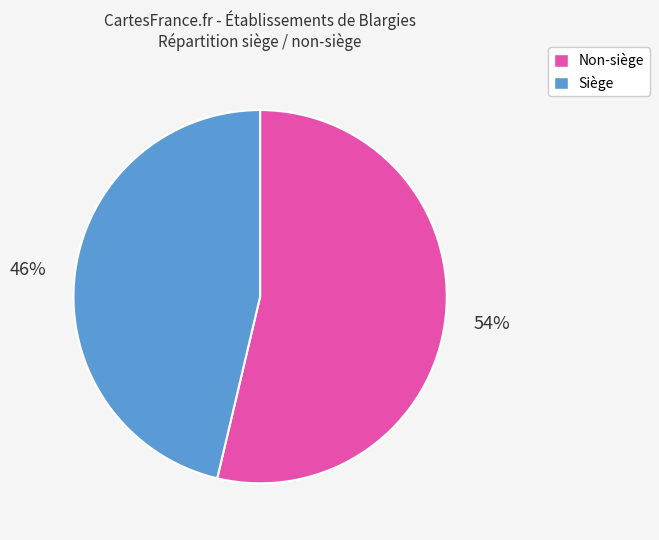

Combined, do Siège and Non-siège account for over 50%?

Yes